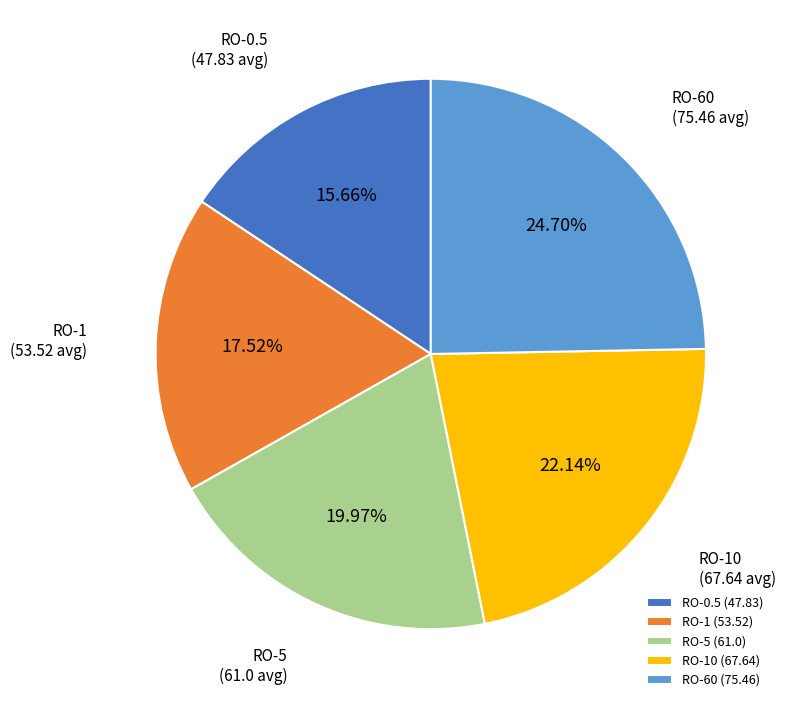

To the nearest percent, what percentage of the pie is RO-5?

20%